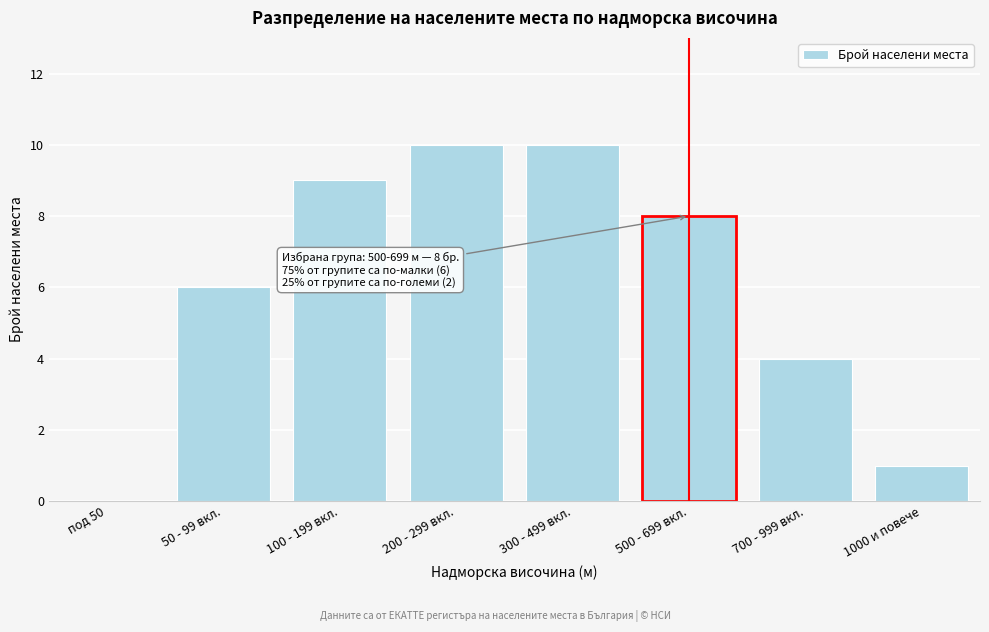

Reading right to left, what are all the values shown in this chart?

1000 и повече=1	700 - 999 вкл.=4	500 - 699 вкл.=8	300 - 499 вкл.=10	200 - 299 вкл.=10	100 - 199 вкл.=9	50 - 99 вкл.=6	под 50=0